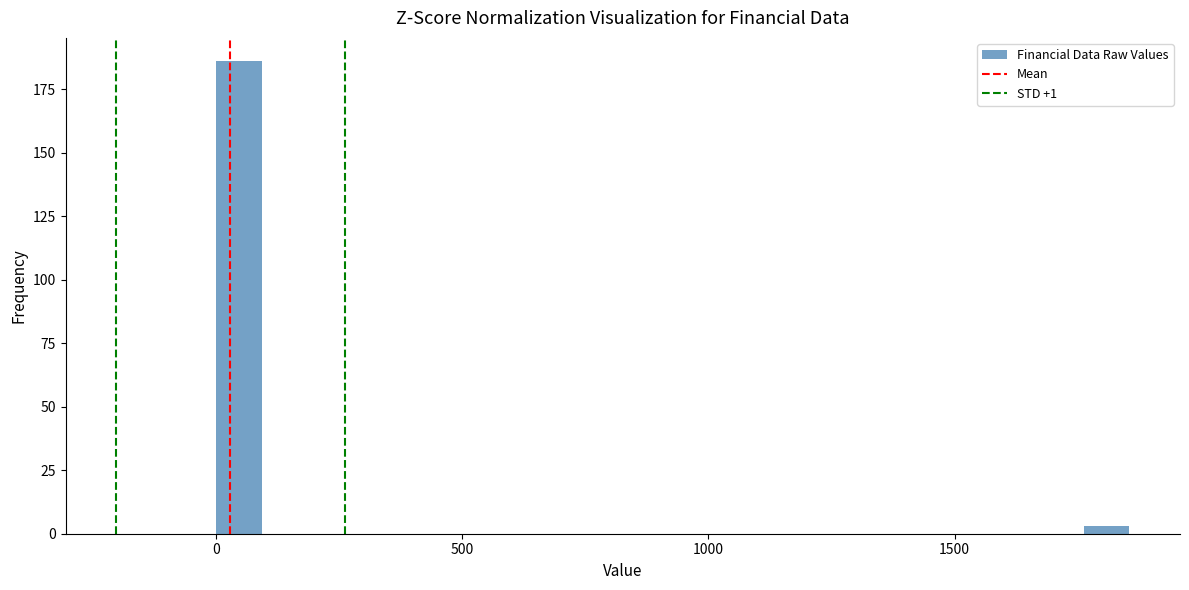

Read against the x-axis, roughly where is the centre of the tallest bar?

50